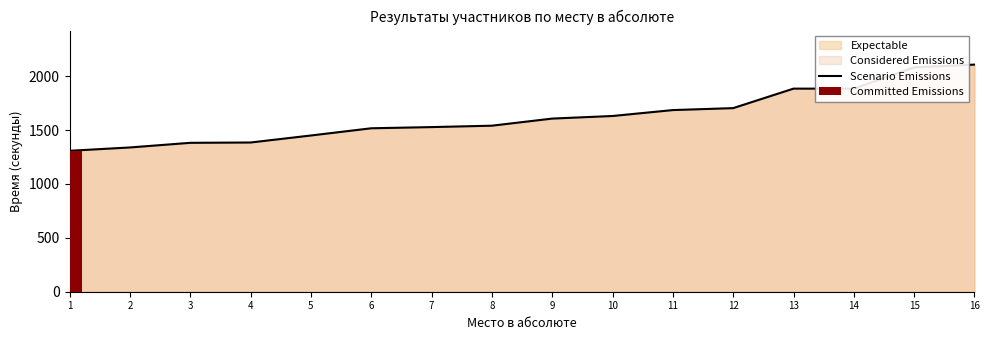

What is the ratio of the value at 6 to the value at 14?

0.8